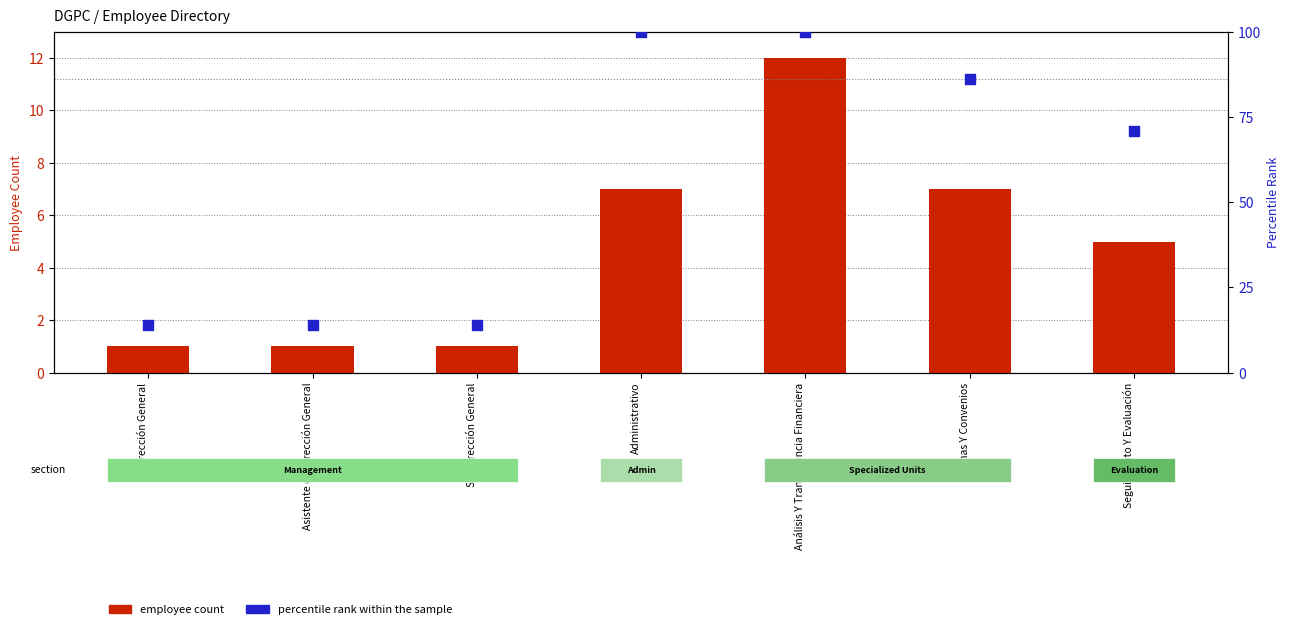

Is the value of percentile rank within the sample at Asistente de Dirección General greater than the value of employee count at Normas Y Convenios?

Yes